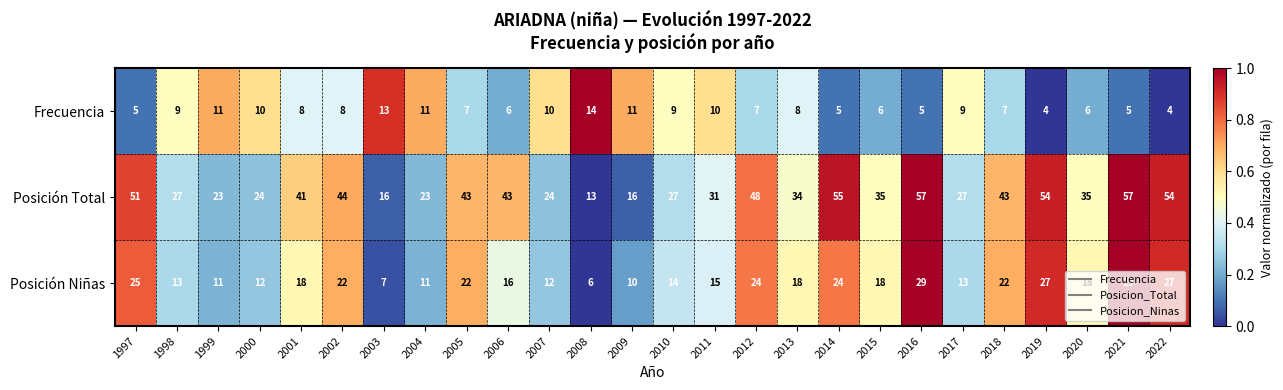

True or false: Frecuencia has a value of 4 at 2005.

False